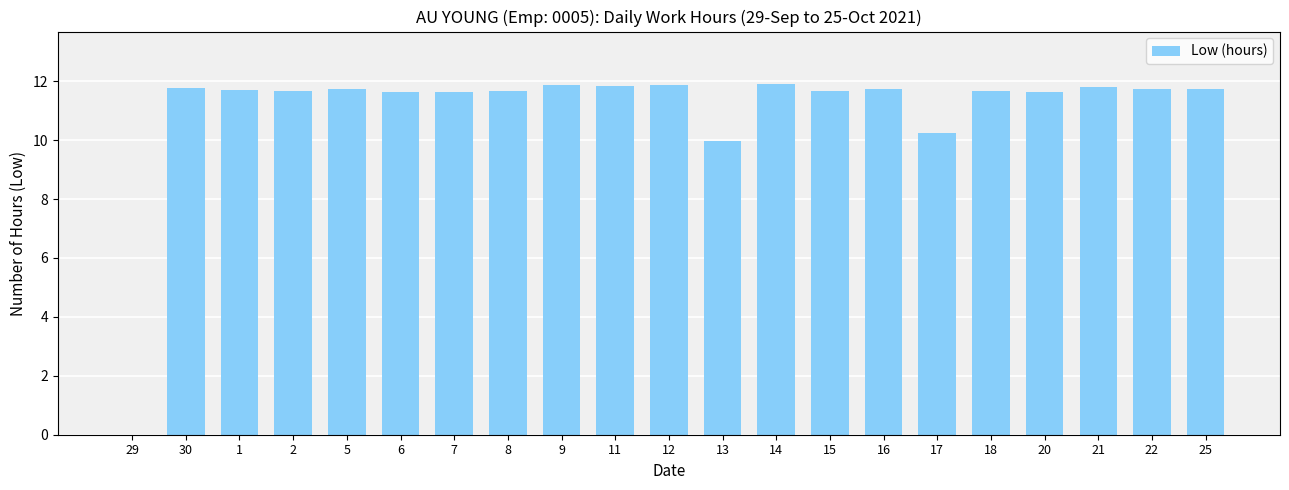

What is the maximum value shown in the chart?

11.9